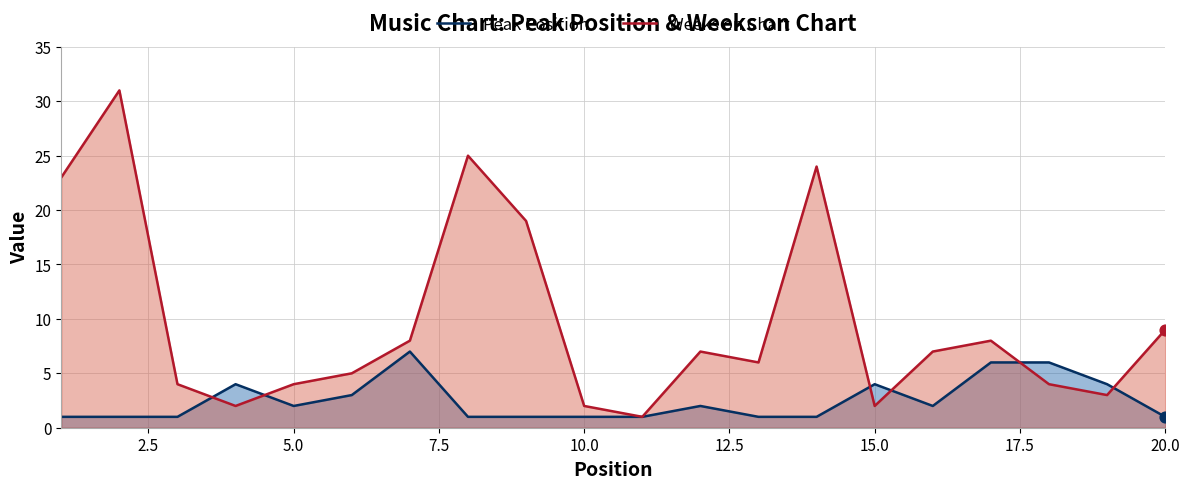

Which series has the largest Y range (max minus min)?

Weeks on Chart